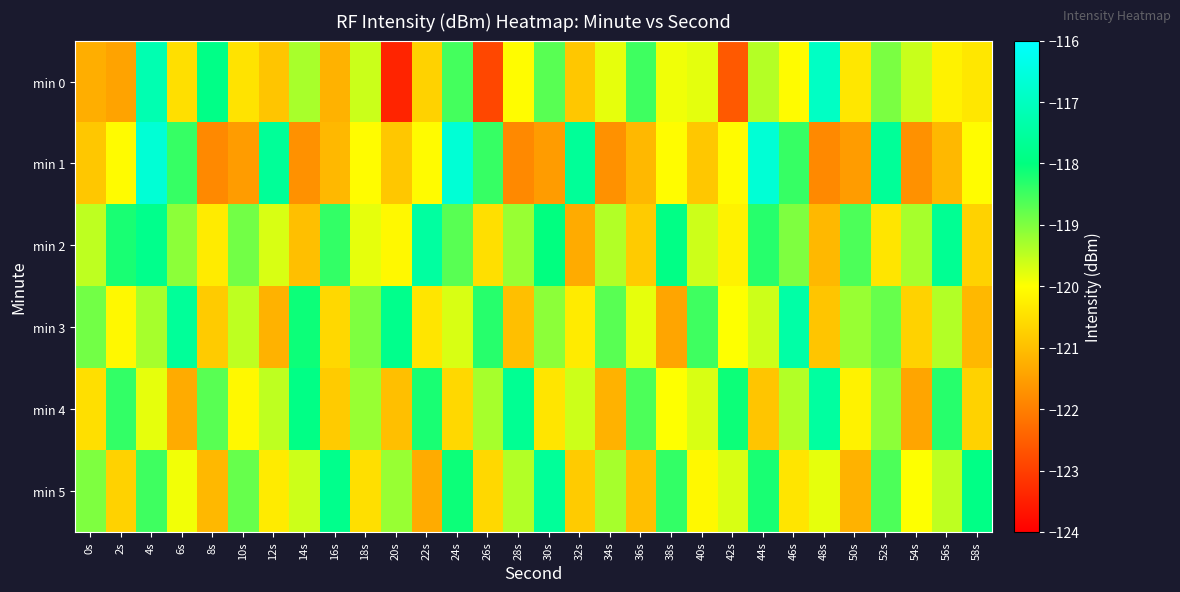

Which category has the highest value across all series?

4s